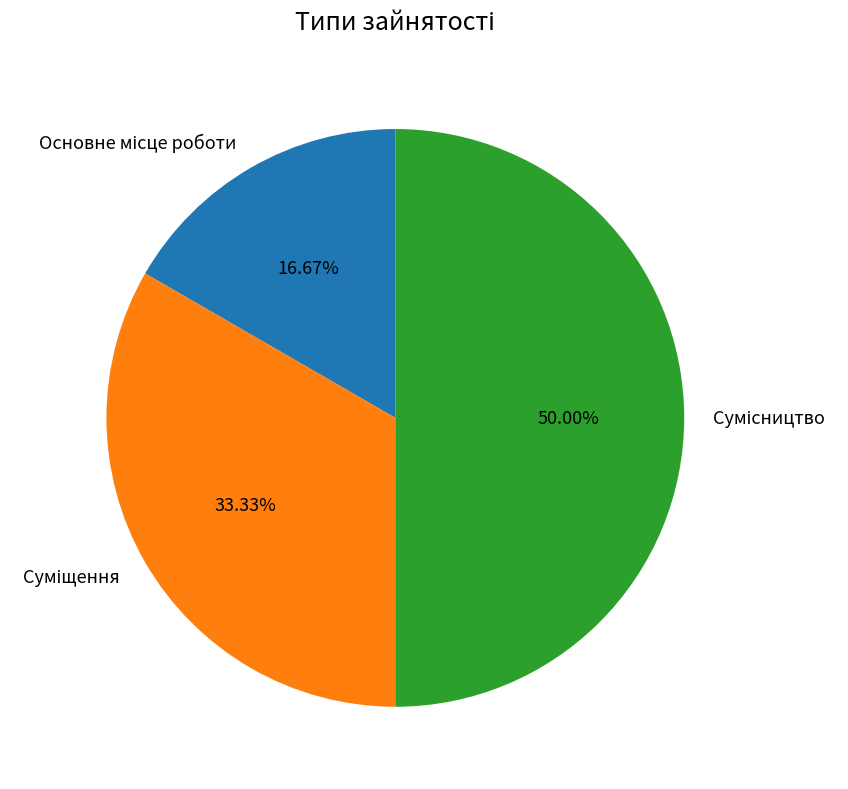

Does Сумісництво represent more than half of the total?

No